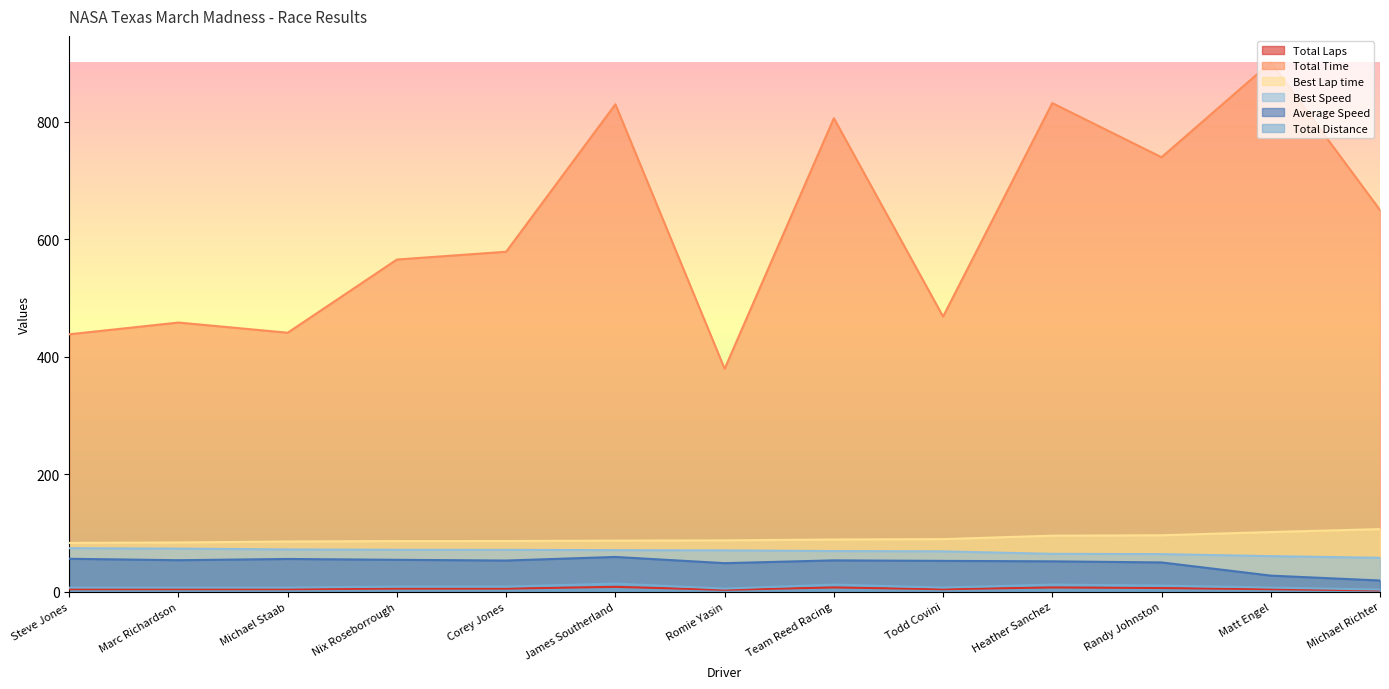

How many lines are shown in the chart?

6